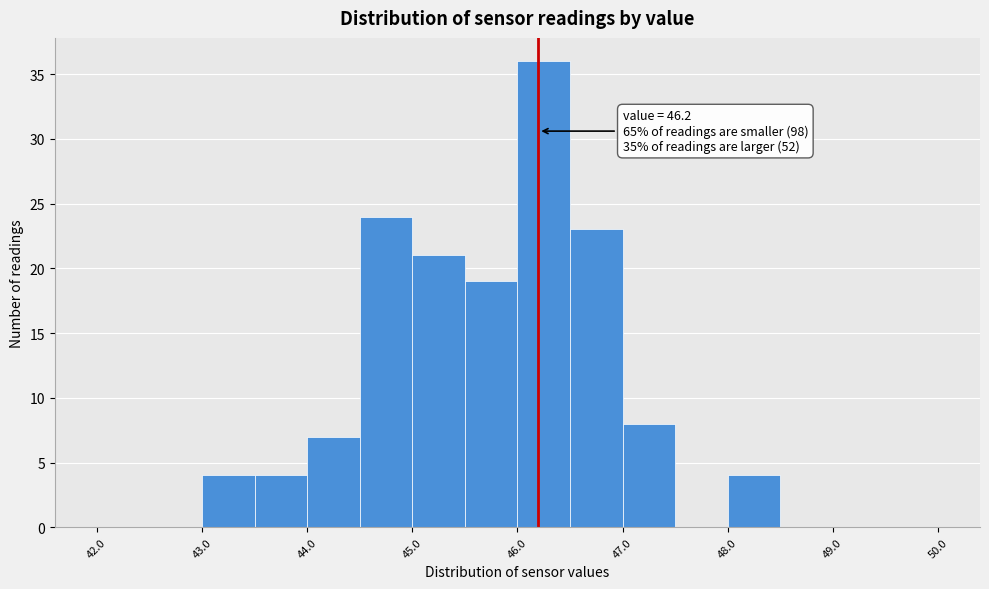

Over which range of the x-axis is the bar tallest?

46.0 to 46.5